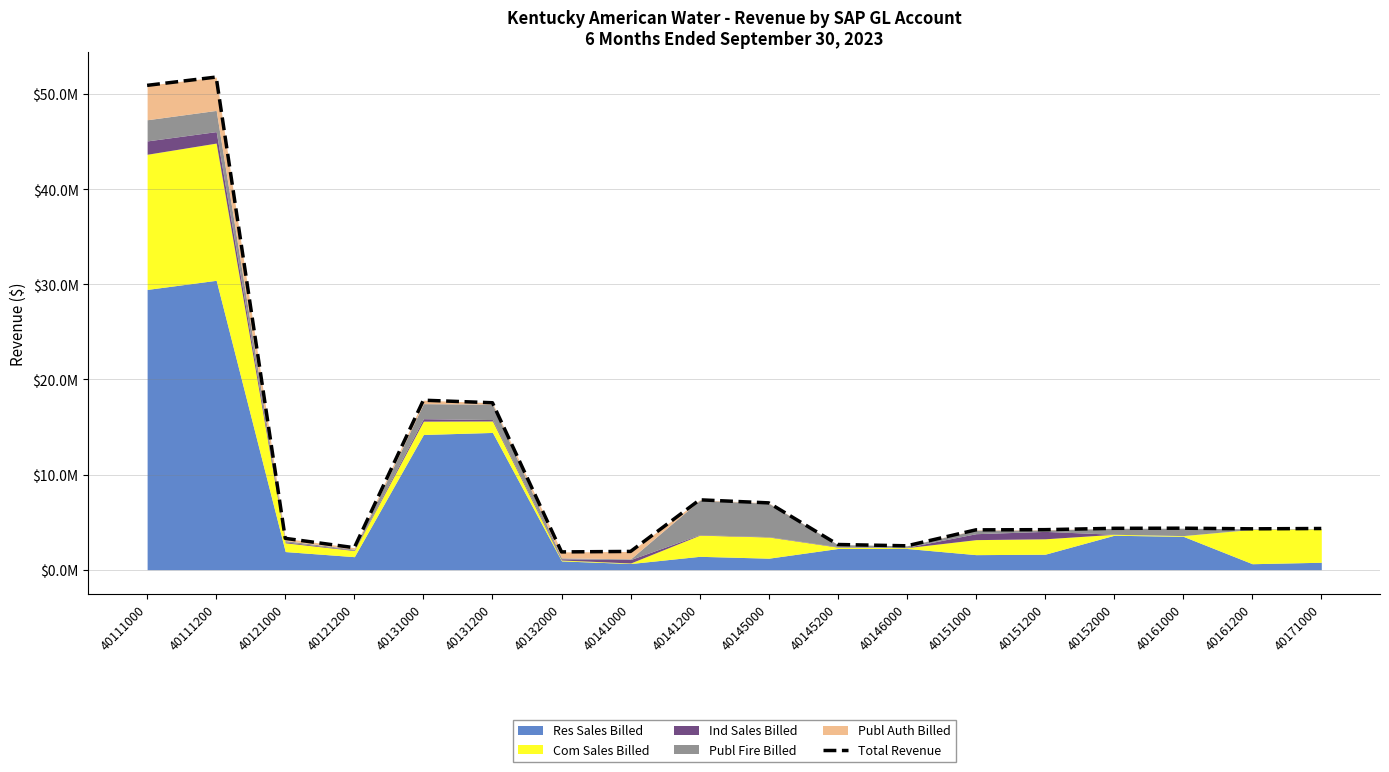

Is it true that the value at 40111000 is 50932849.9?

True